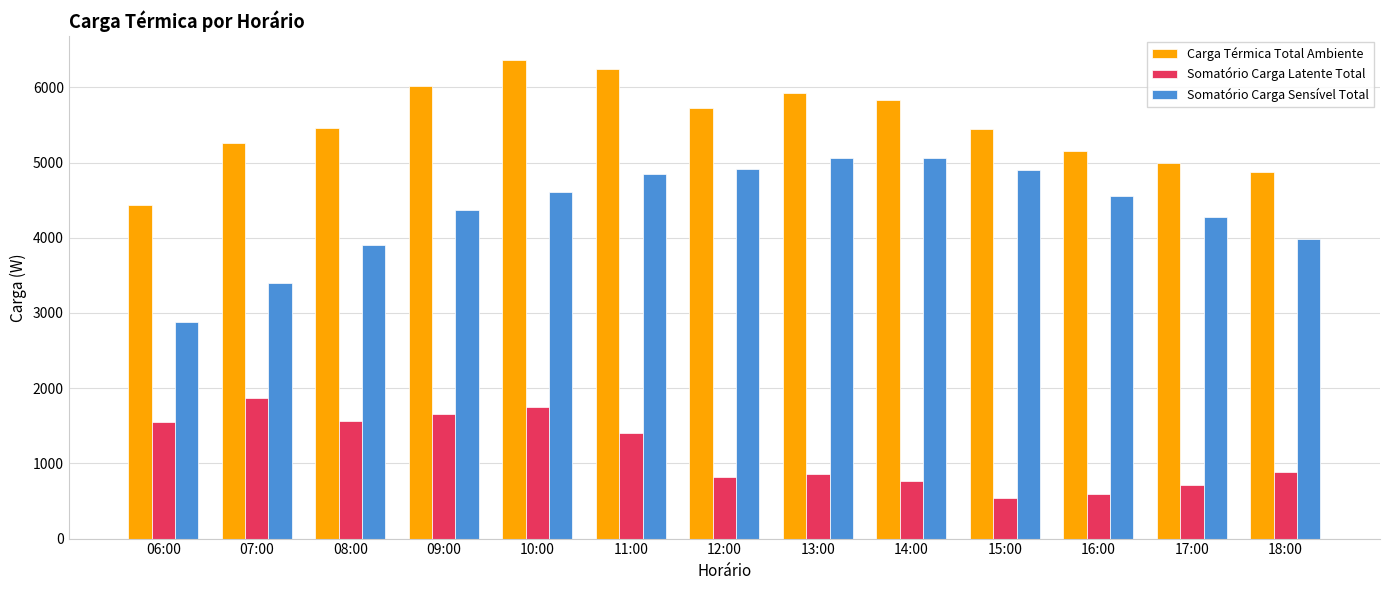

How many bars are there in total?

39